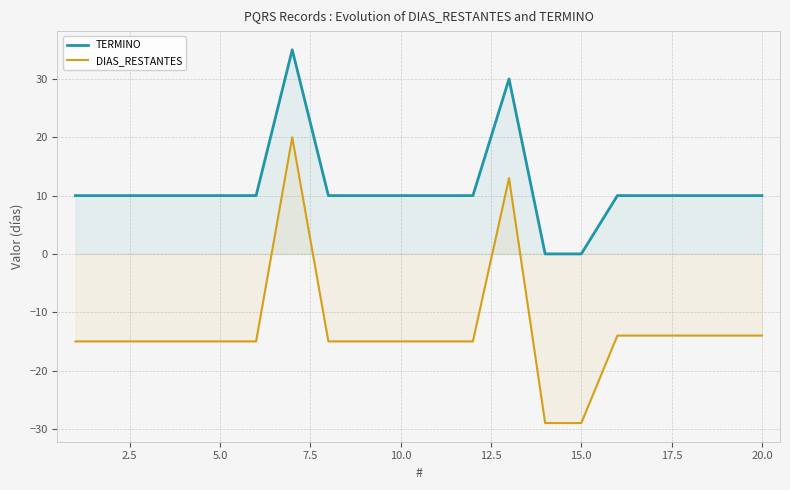

True or false: DIAS_RESTANTES and TERMINO cross at least once.

False